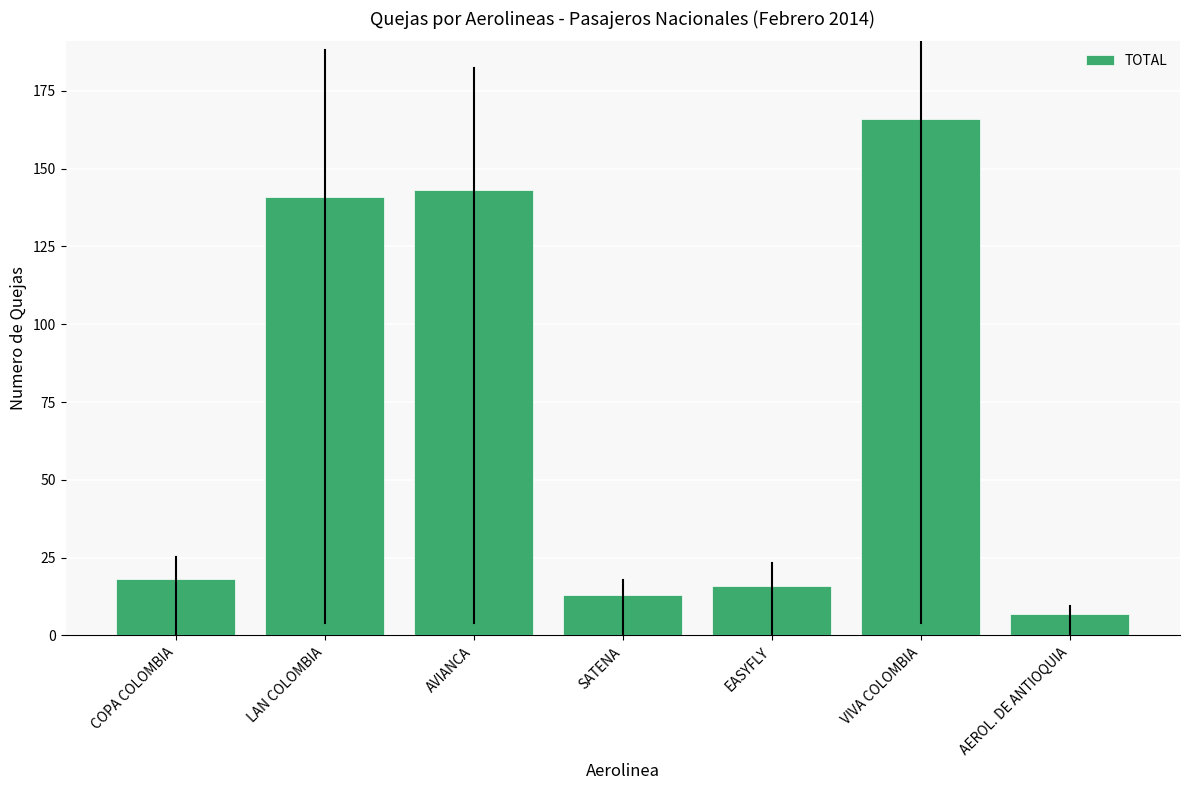

What is the greatest value displayed?

166